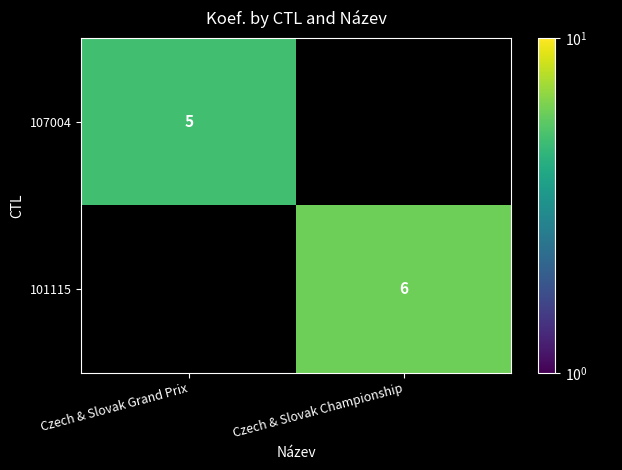

True or false: 107004 has a value of 5 at Czech & Slovak Grand Prix.

True